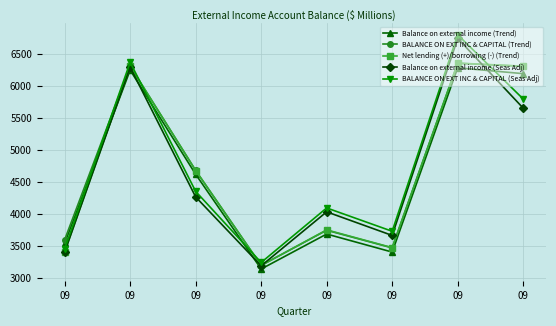

What are all the series names shown in the legend?

Balance on external income (Trend), BALANCE ON EXT INC & CAPITAL (Trend), Net lending (+)/borrowing (-) (Trend), Balance on external income (Seas Adj), BALANCE ON EXT INC & CAPITAL (Seas Adj)